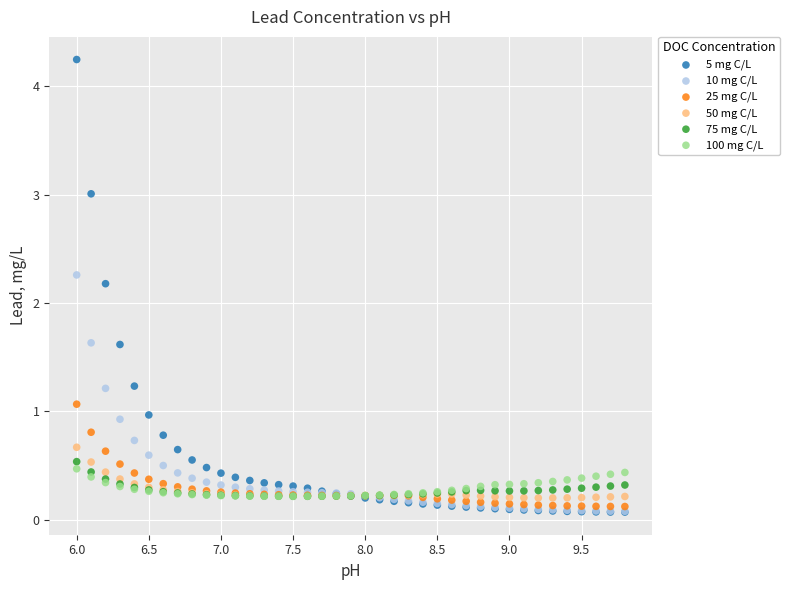

In the 5 mg C/L series, what Y value is closest to 2?

2.2